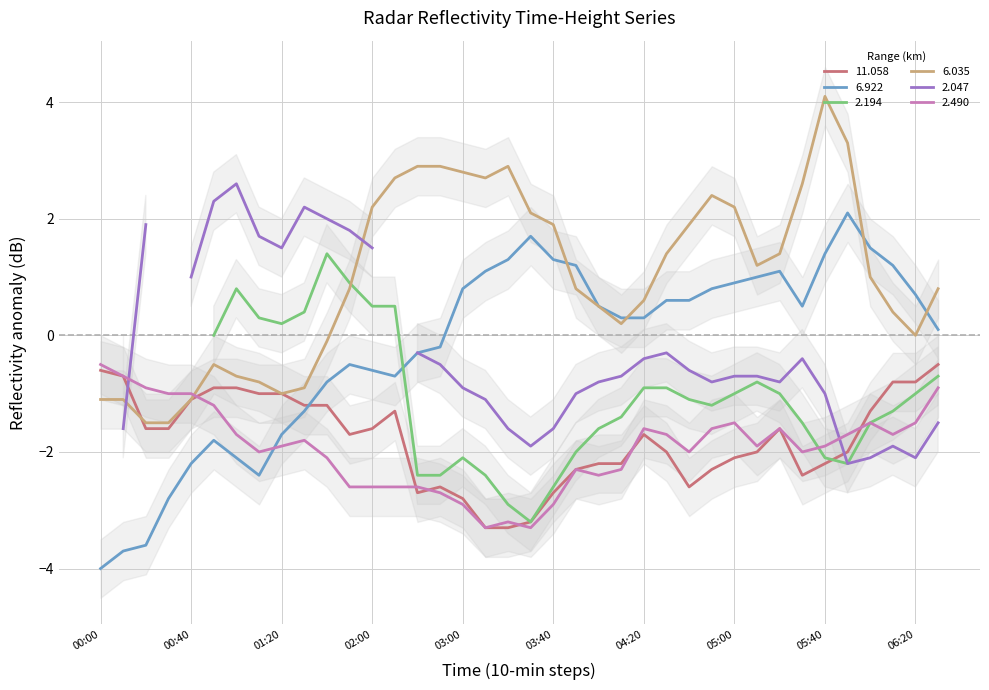

How many data points in 2.490 are above -1?

4